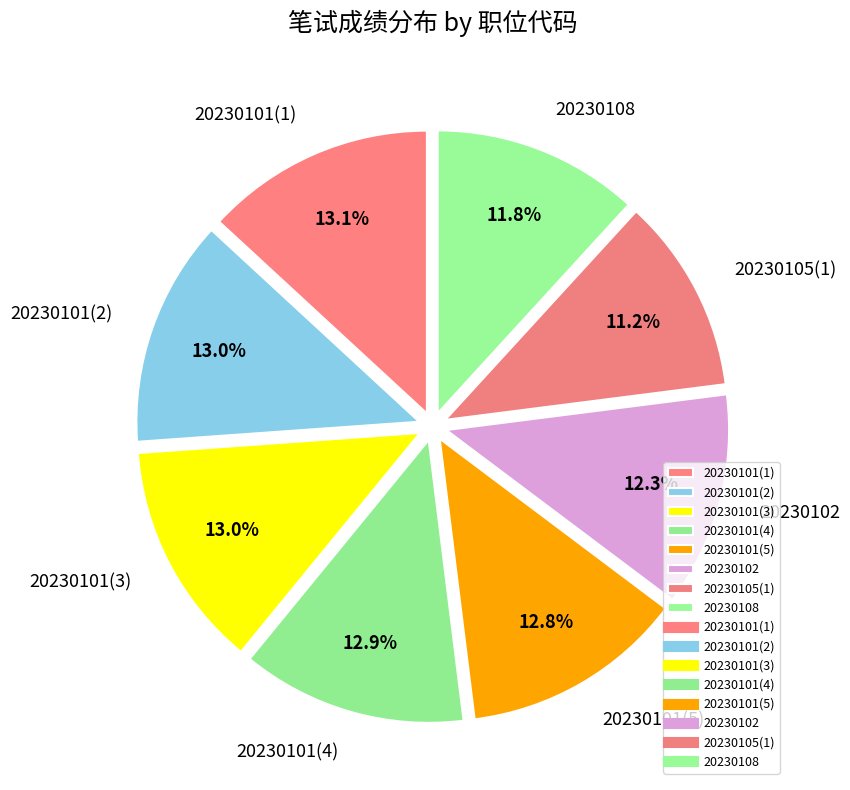

What is the ratio of the value at 20230101(4) to the value at 20230108?

1.1